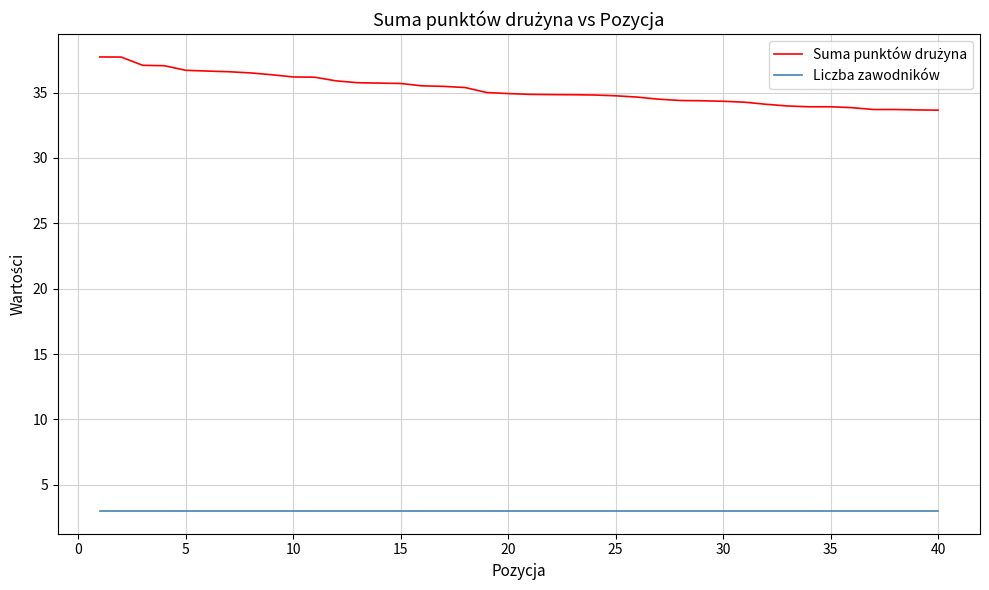

What is the maximum value for Liczba zawodników?

3.0